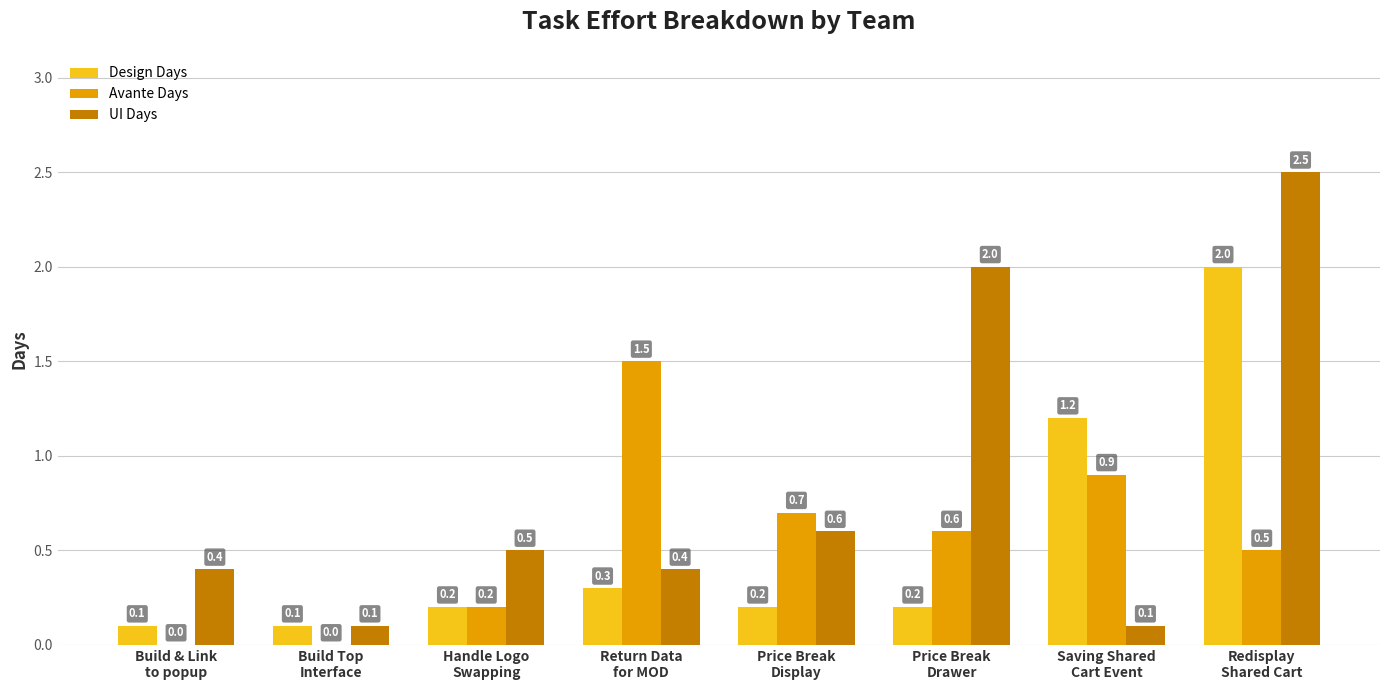

Reading left to right, list all the values displayed in this chart.

Design Days: Build & Link
to popup=0.1	Build Top
Interface=0.1	Handle Logo
Swapping=0.2	Return Data
for MOD=0.3	Price Break
Display=0.2	Price Break
Drawer=0.2	Saving Shared
Cart Event=1.2	Redisplay
Shared Cart=2.0
Avante Days: Build & Link
to popup=0.0	Build Top
Interface=0.0	Handle Logo
Swapping=0.2	Return Data
for MOD=1.5	Price Break
Display=0.7	Price Break
Drawer=0.6	Saving Shared
Cart Event=0.9	Redisplay
Shared Cart=0.5
UI Days: Build & Link
to popup=0.4	Build Top
Interface=0.1	Handle Logo
Swapping=0.5	Return Data
for MOD=0.4	Price Break
Display=0.6	Price Break
Drawer=2.0	Saving Shared
Cart Event=0.1	Redisplay
Shared Cart=2.5